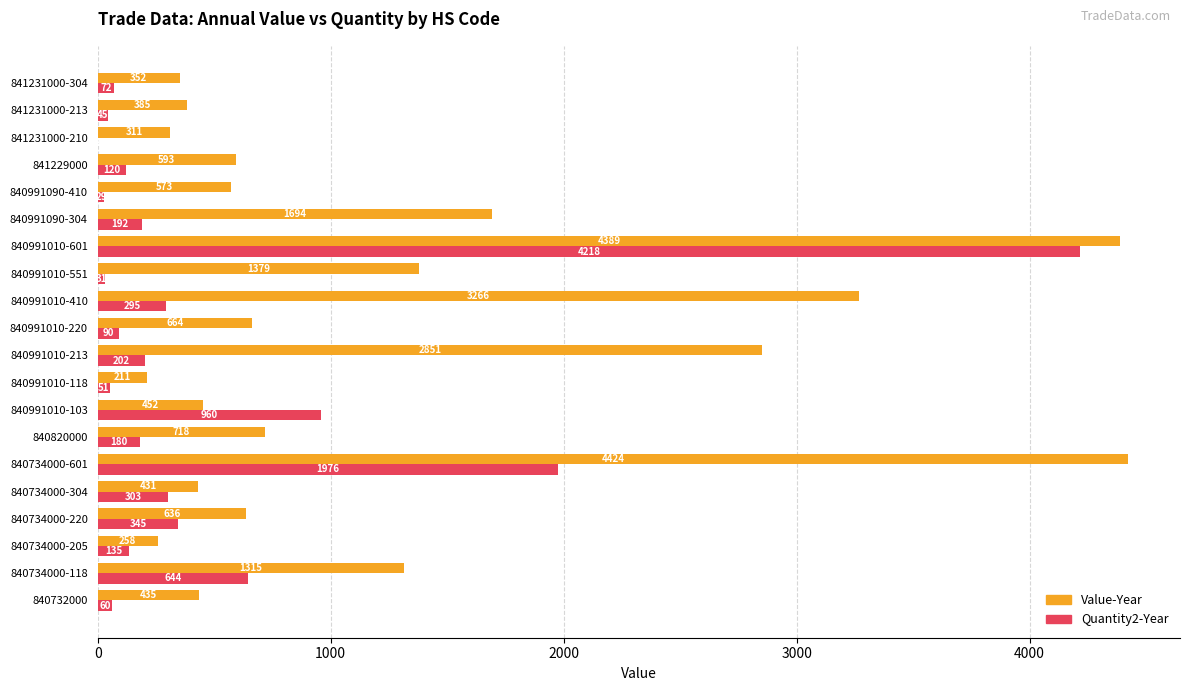

What value does the Quantity2-Year series have at 840734000-118, to the nearest 10?

640